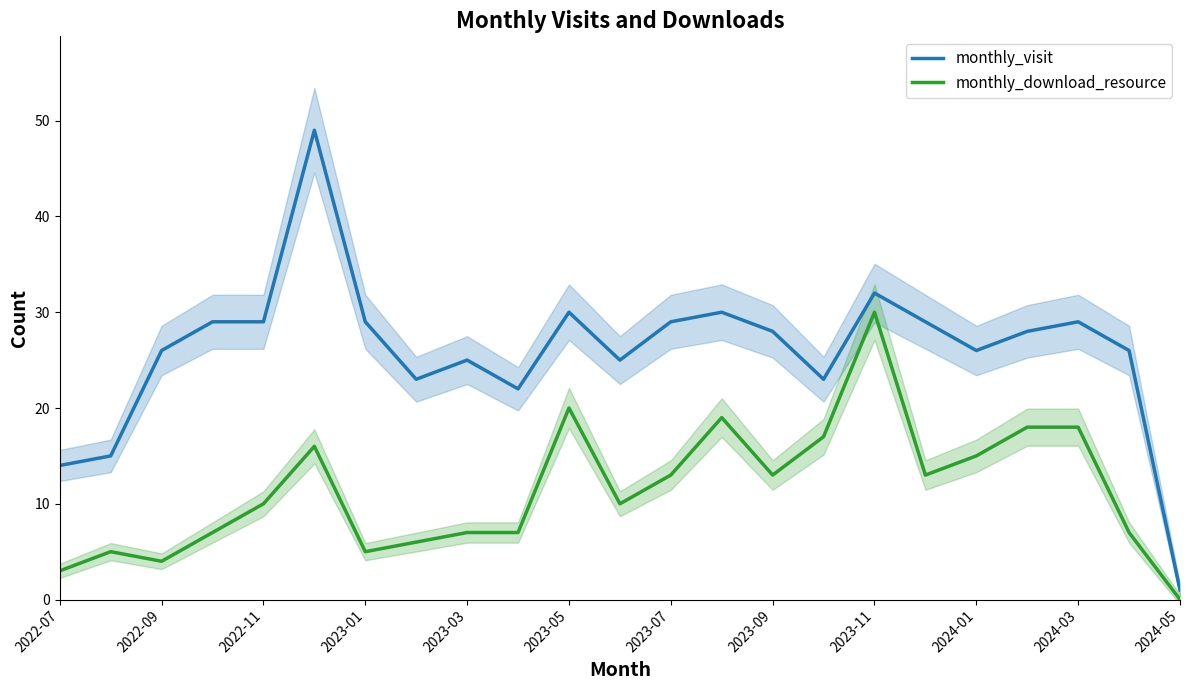

The monthly_download_resource series shows 3 at 2022-07. True or false?

True